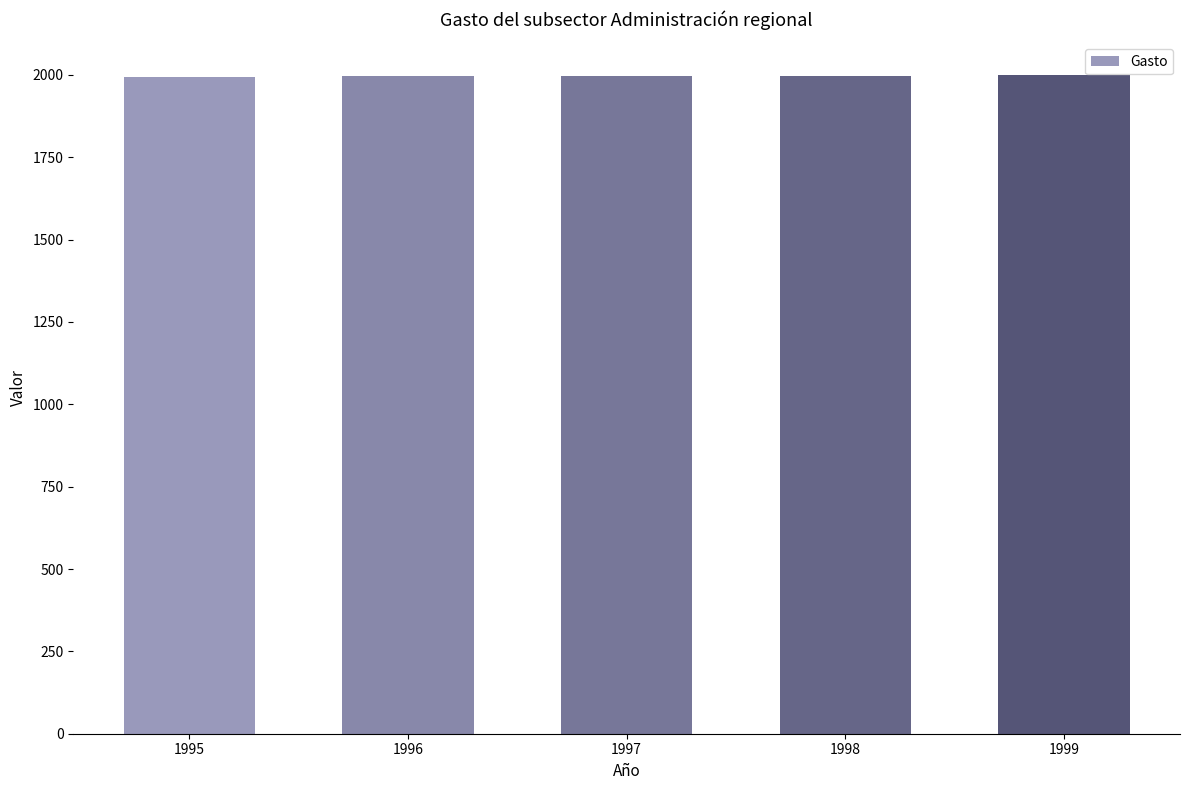

How many values are between 1996 and 1998?

3